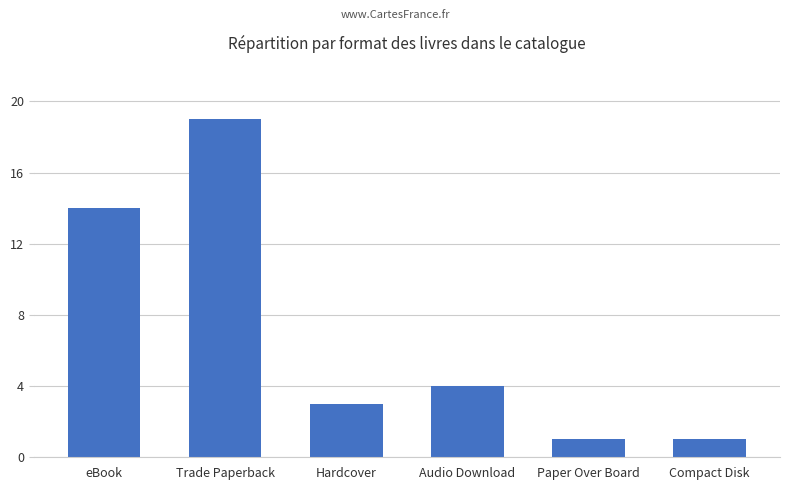

The chart shows a value of 1 at Paper Over Board. True or false?

True